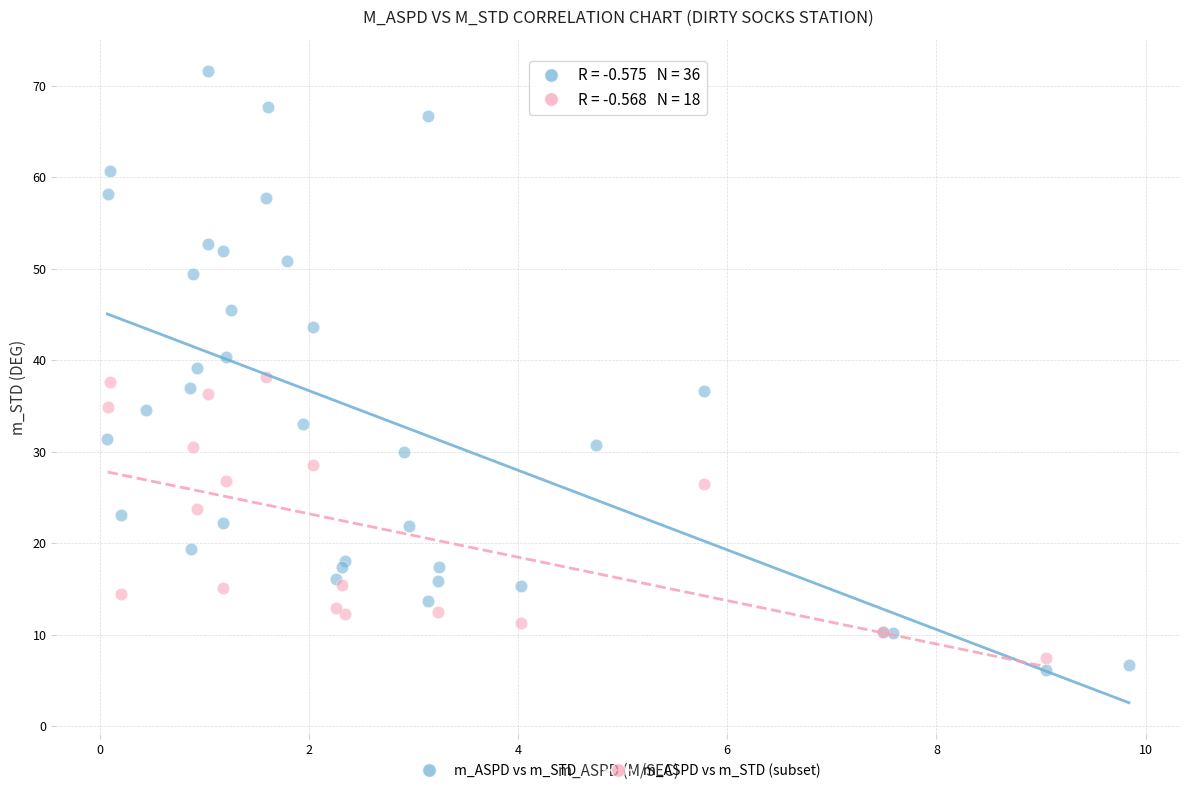

Which series contains the highest Y value?

m_ASPD vs m_STD